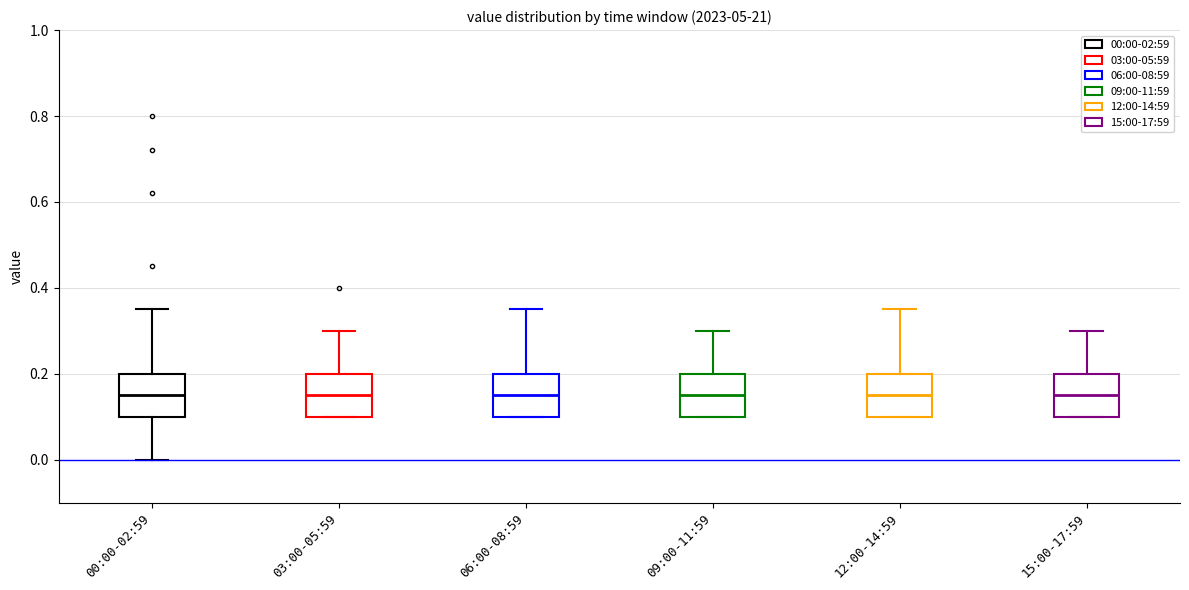

Reading left to right, transcribe this box plot: for each box, give where its median line is, the range the box spans, and where its two whiskers end, as read against the y-axis. The values are not printed on the chart, so give them approximately, as read against the axis.

00:00-02:59: median 0.16, box 0.10 to 0.20, whiskers 0.00 to 0.36
03:00-05:59: median 0.16, box 0.10 to 0.20, whiskers 0.10 to 0.30
06:00-08:59: median 0.16, box 0.10 to 0.20, whiskers 0.10 to 0.36
09:00-11:59: median 0.16, box 0.10 to 0.20, whiskers 0.10 to 0.30
12:00-14:59: median 0.16, box 0.10 to 0.20, whiskers 0.10 to 0.36
15:00-17:59: median 0.16, box 0.10 to 0.20, whiskers 0.10 to 0.30